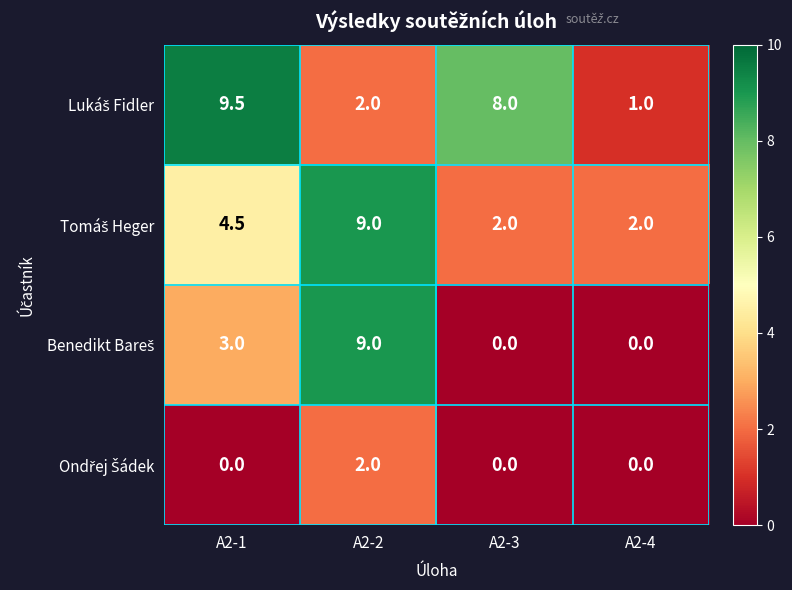

What is the spread (max minus min) of values at A2-3?

8.0